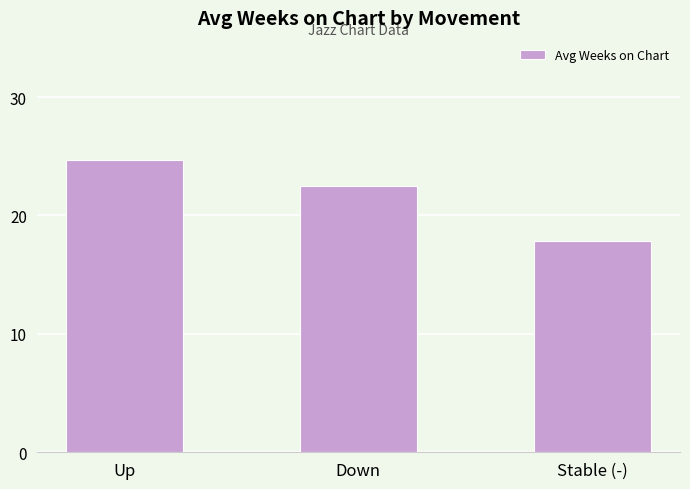

List the labels in order of value, smallest first.

Stable (-), Down, Up